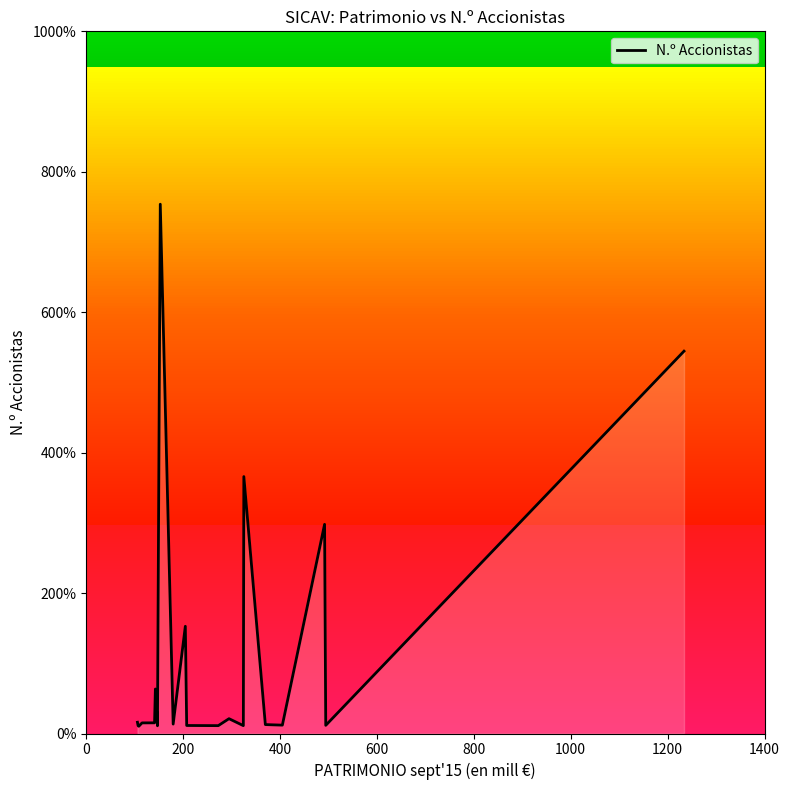

How many lines are shown in the chart?

1